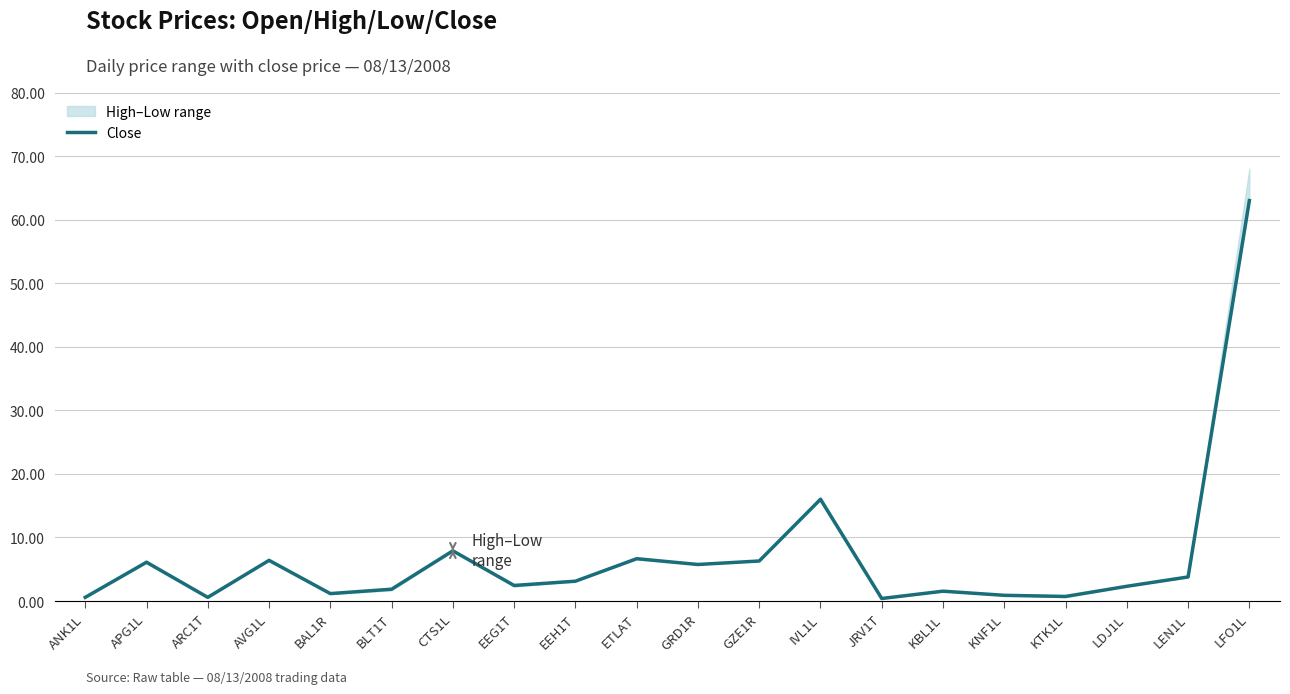

List the labels in order of value, smallest first.

JRV1T, ANK1L, ARC1T, KTK1L, KNF1L, BAL1R, KBL1L, BLT1T, LDJ1L, EEG1T, EEH1T, LEN1L, GRD1R, APG1L, GZE1R, AVG1L, ETLAT, CTS1L, IVL1L, LFO1L